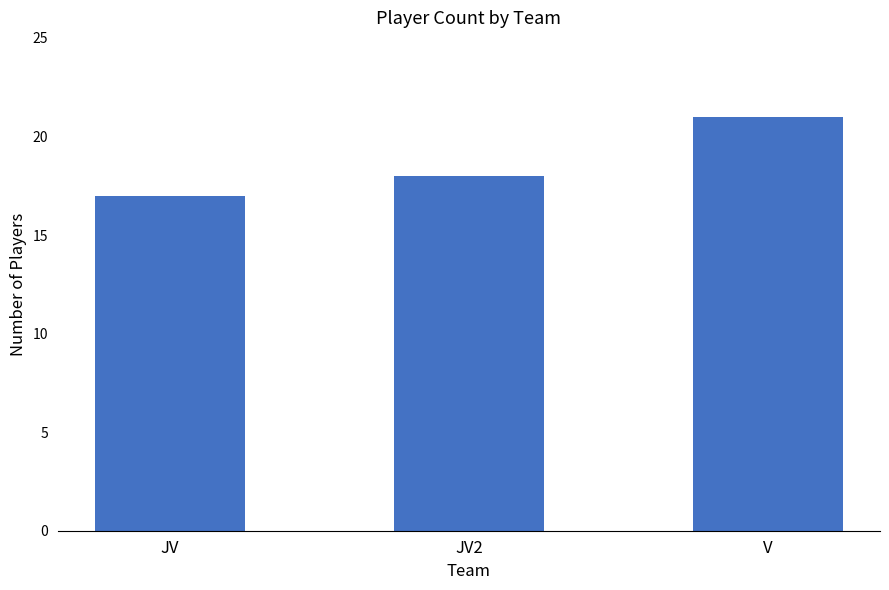

What is the value of the 3rd bar from the left?

21